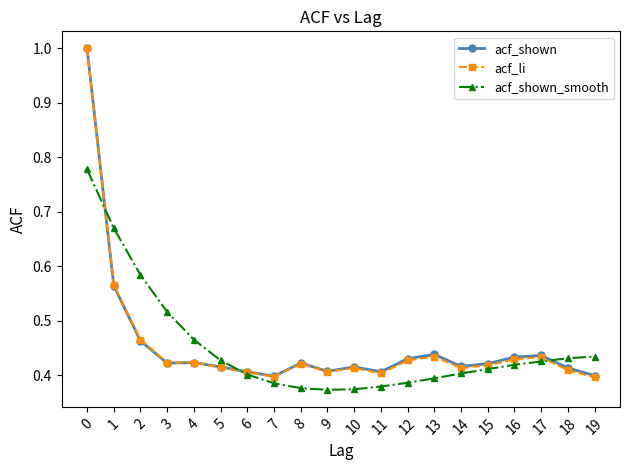

Which series changed the most between 2 and 19?

acf_shown_smooth